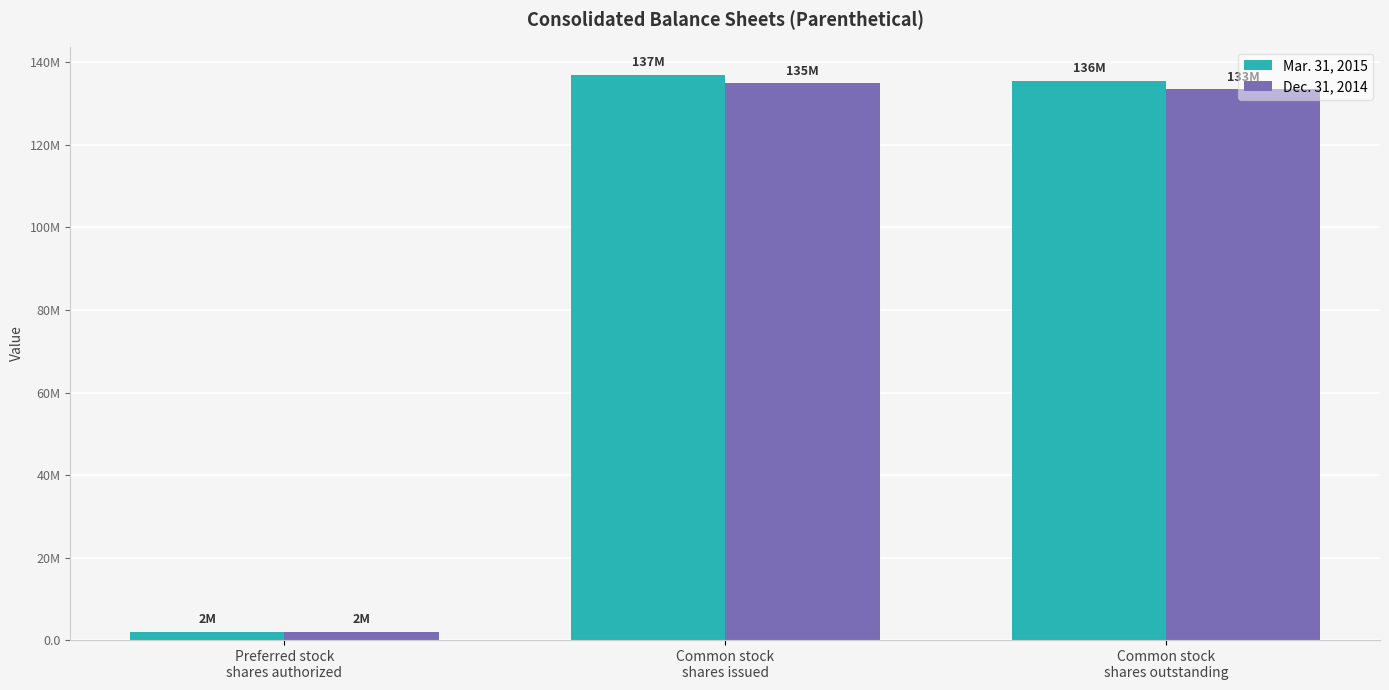

Does the chart contain stacked bars?

No